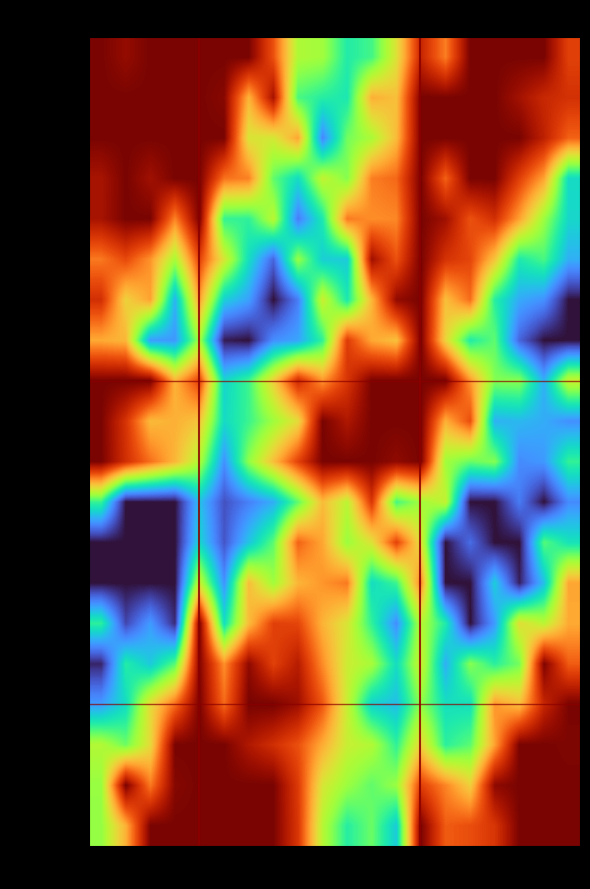

Which series has the largest range (max minus min)?

Por-Item